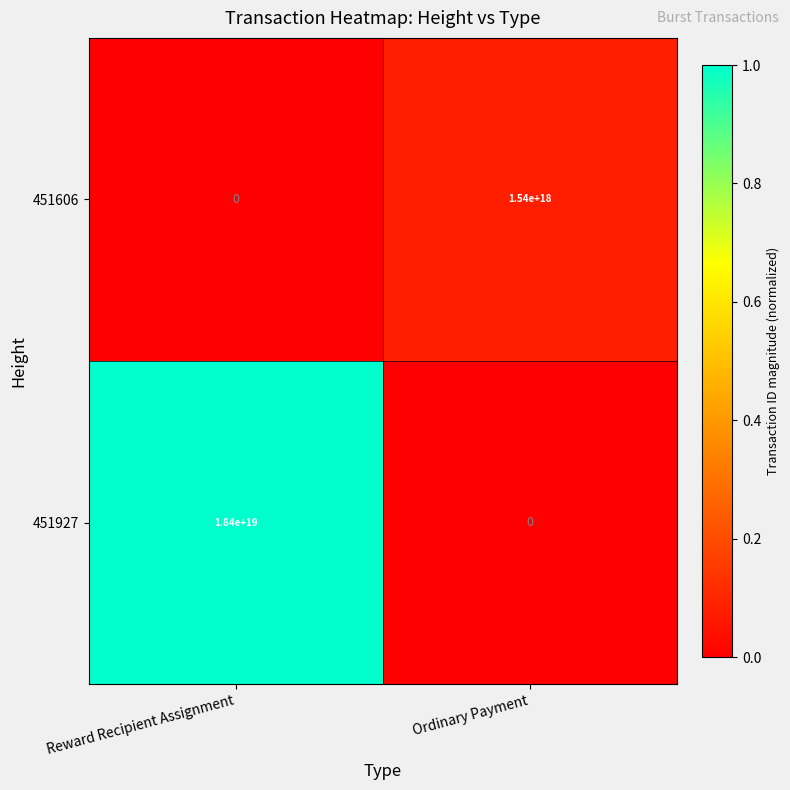

Rank the series by their maximum value, from lowest to highest.

451606, 451927